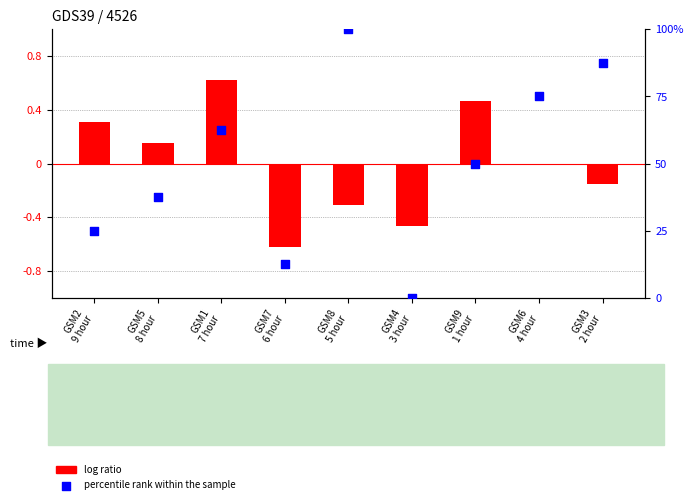

Which series reaches the minimum Y coordinate?

log ratio